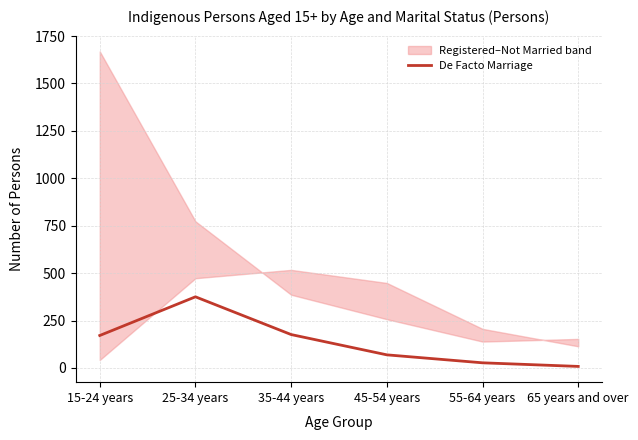

What position from the left is 15-24 years?

1